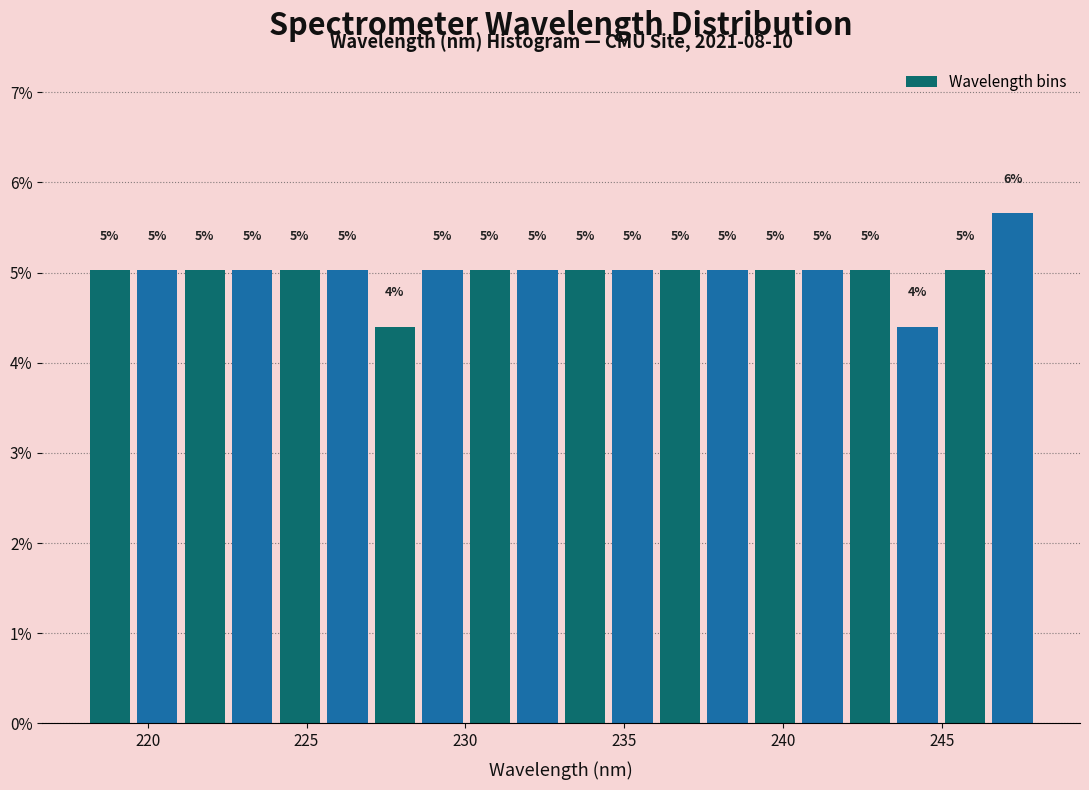

Read against the x-axis, roughly where is the centre of the tallest bar?

247.0